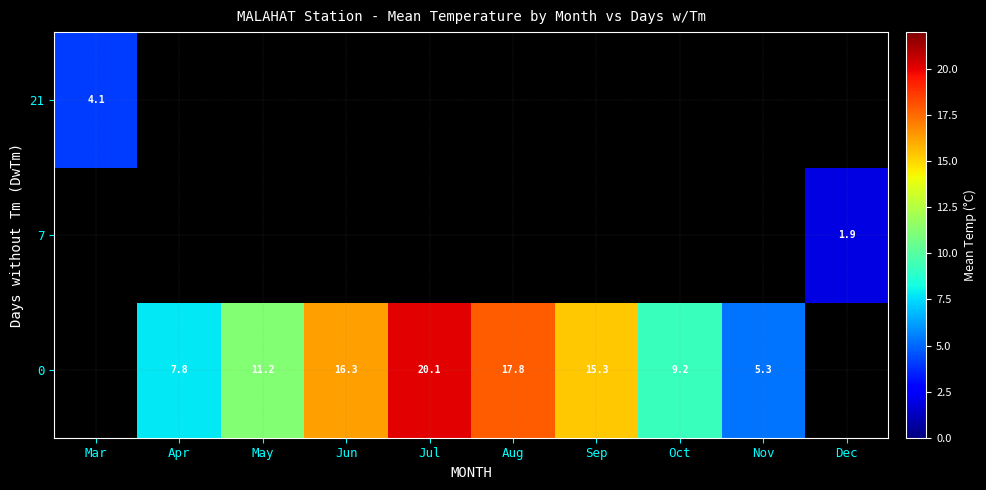

True or false: row_0 has a value of 5.0 at Oct.

False